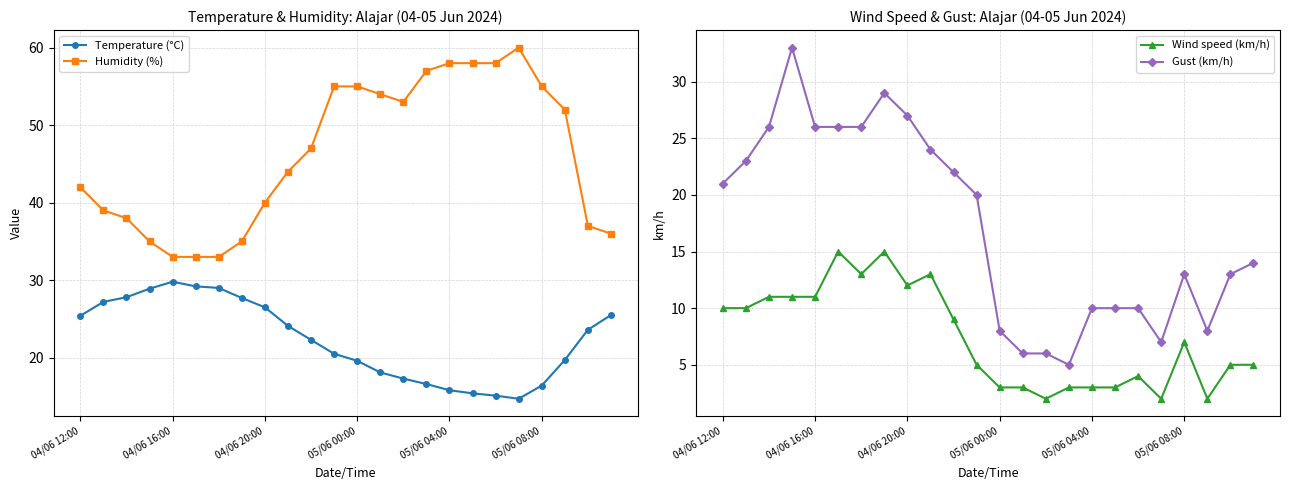

True or false: Temperature (°C) and Humidity (%) intersect in this chart.

False